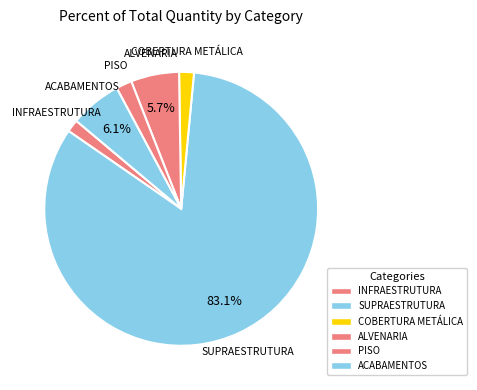

To the nearest percent, what is the difference between the largest and smallest slice percentages?

82%